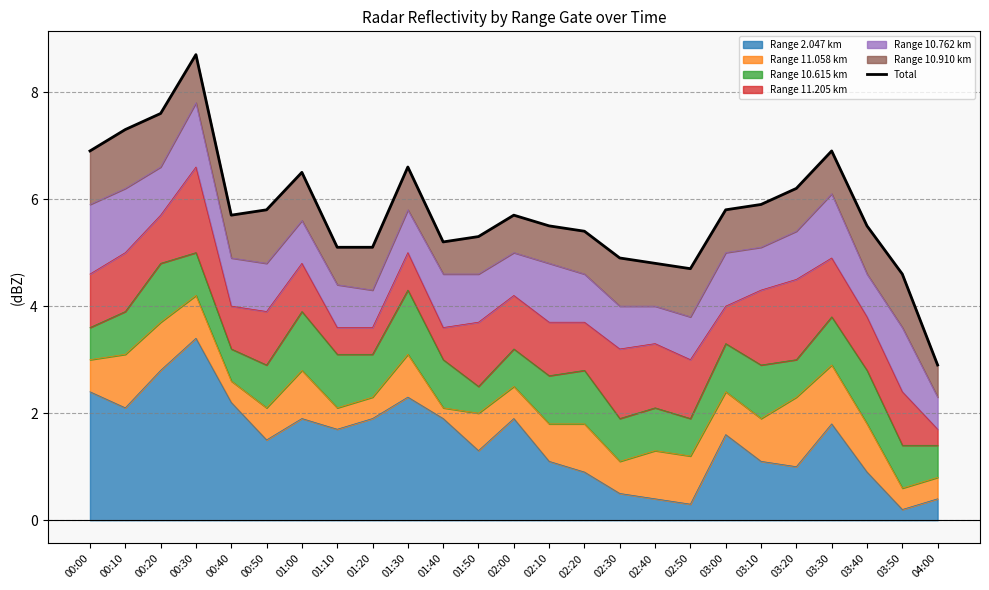

Reading left to right, what are all the values shown in this chart?

00:00=6.9	00:10=7.3	00:20=7.6	00:30=8.7	00:40=5.7	00:50=5.8	01:00=6.5	01:10=5.1	01:20=5.1	01:30=6.6	01:40=5.2	01:50=5.3	02:00=5.7	02:10=5.5	02:20=5.4	02:30=4.9	02:40=4.8	02:50=4.7	03:00=5.8	03:10=5.9	03:20=6.2	03:30=6.9	03:40=5.5	03:50=4.6	04:00=2.9